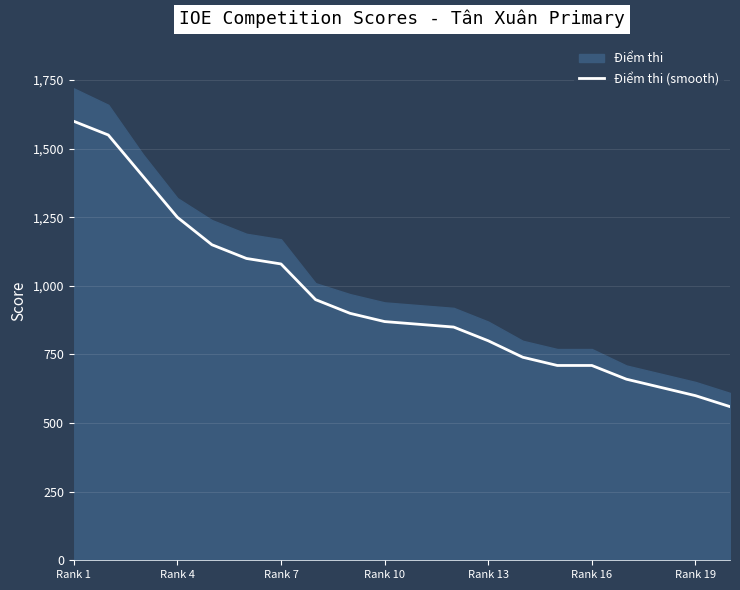

What is the highest value of the Điểm thi (smooth) series?

1600